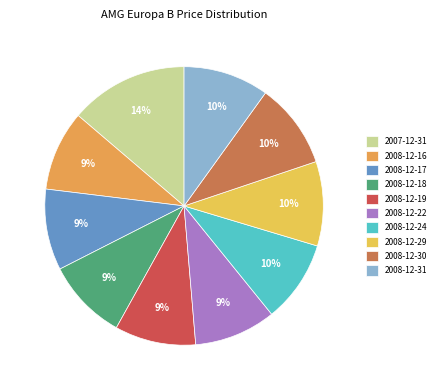

To the nearest percent, what is the combined percentage of 2008-12-17 and 2008-12-29?

19%